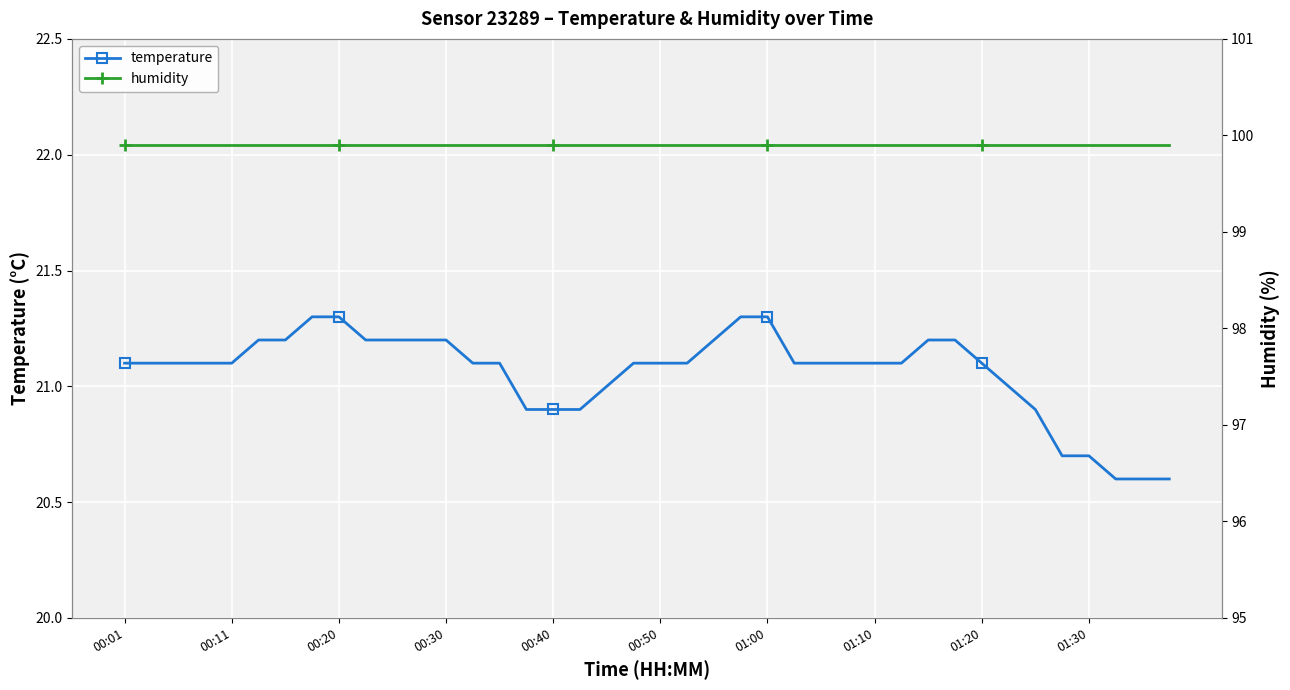

The value of temperature at 00:30 is 21.2. True or false?

True